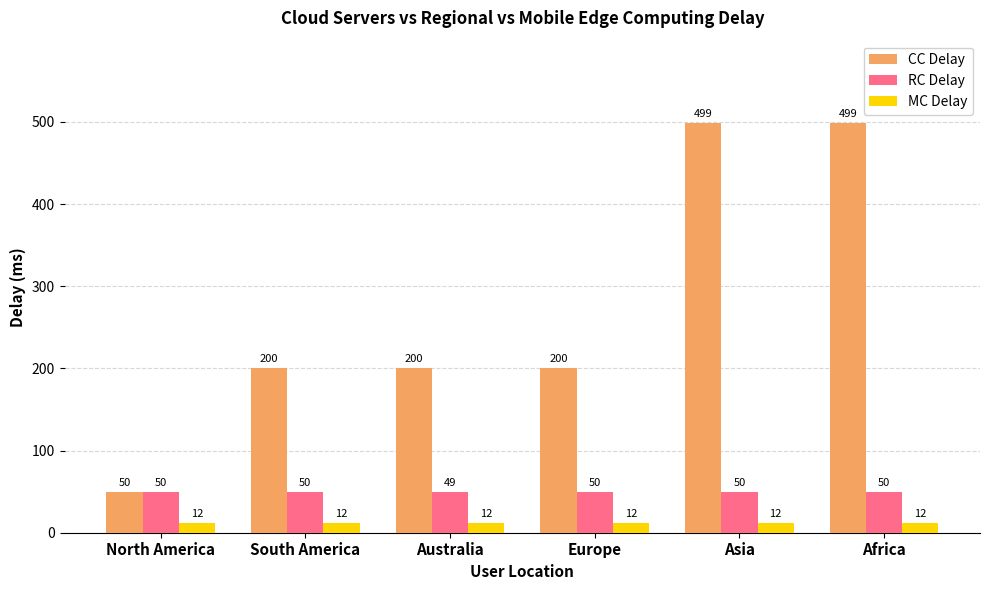

What is the sum of the RC Delay values at Australia and Africa?

99